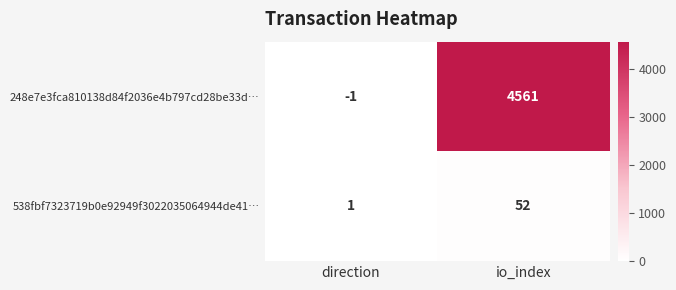

Reading right to left, what are all the values shown in this chart?

248e7e3fca810138d84f2036e4b797cd28be33d…: 4561	-1
538fbf7323719b0e92949f3022035064944de41…: 52	1